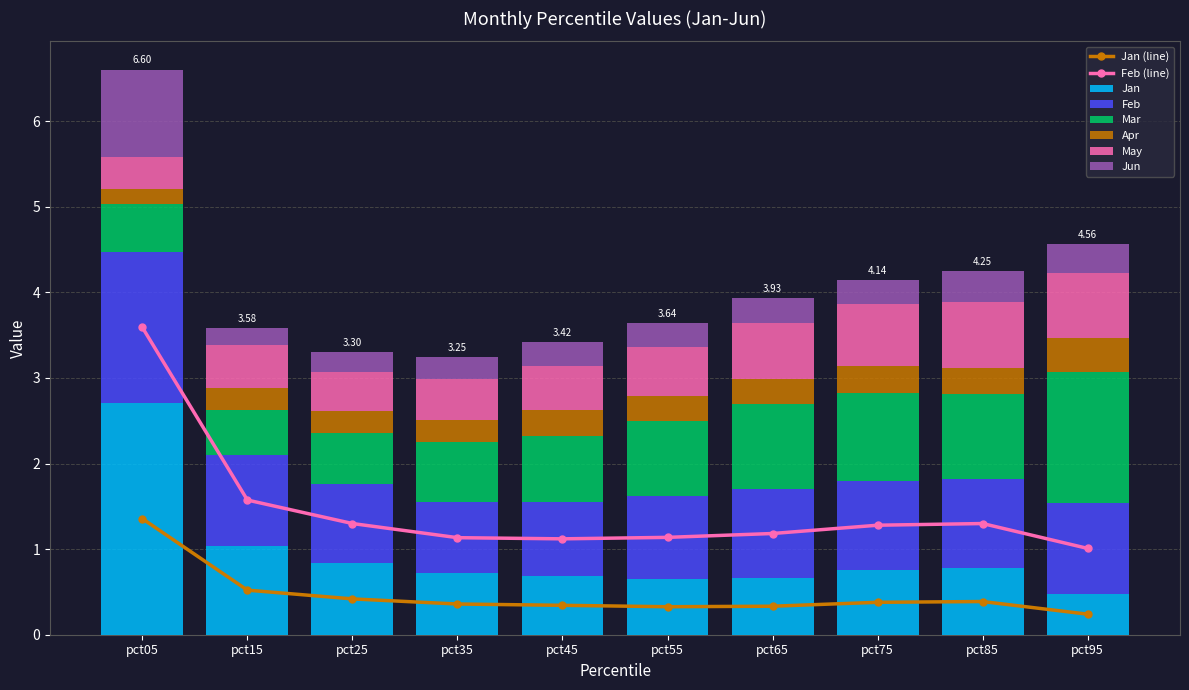

Where is Mar nearest to the value 1?

pct65